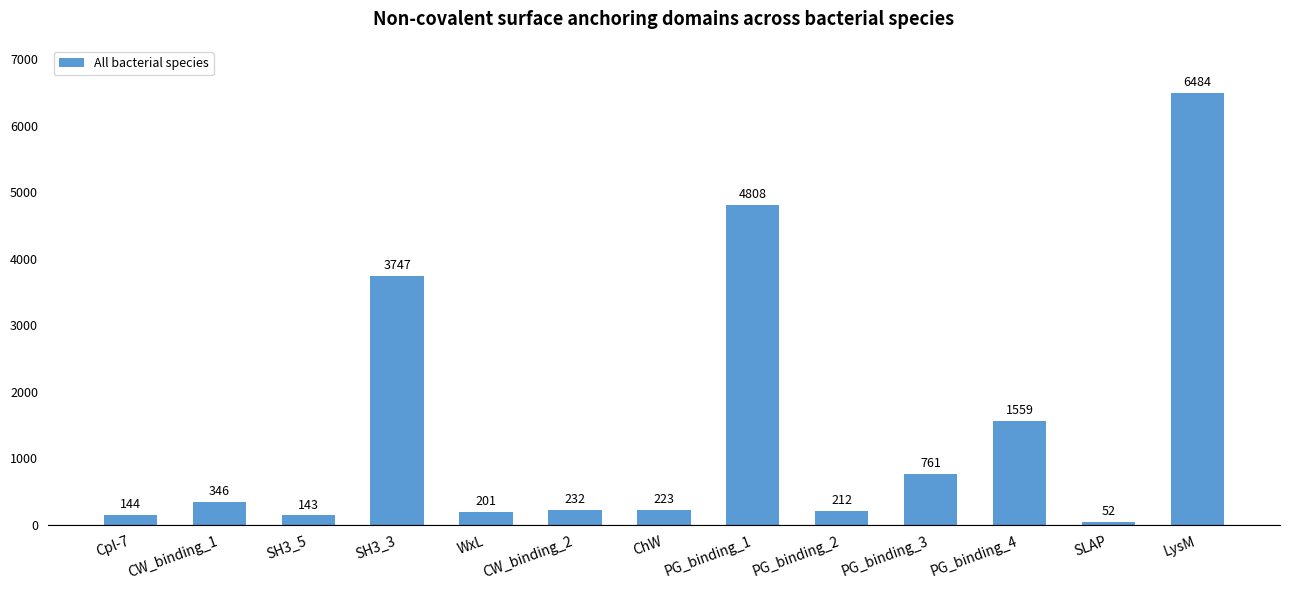

List the labels in order of value, largest first.

LysM, PG_binding_1, SH3_3, PG_binding_4, PG_binding_3, CW_binding_1, CW_binding_2, ChW, PG_binding_2, WxL, Cpl-7, SH3_5, SLAP